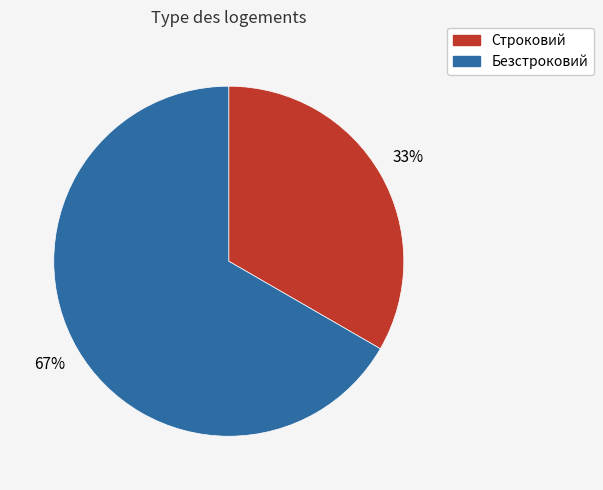

To the nearest percent, what portion does Строковий represent?

33%